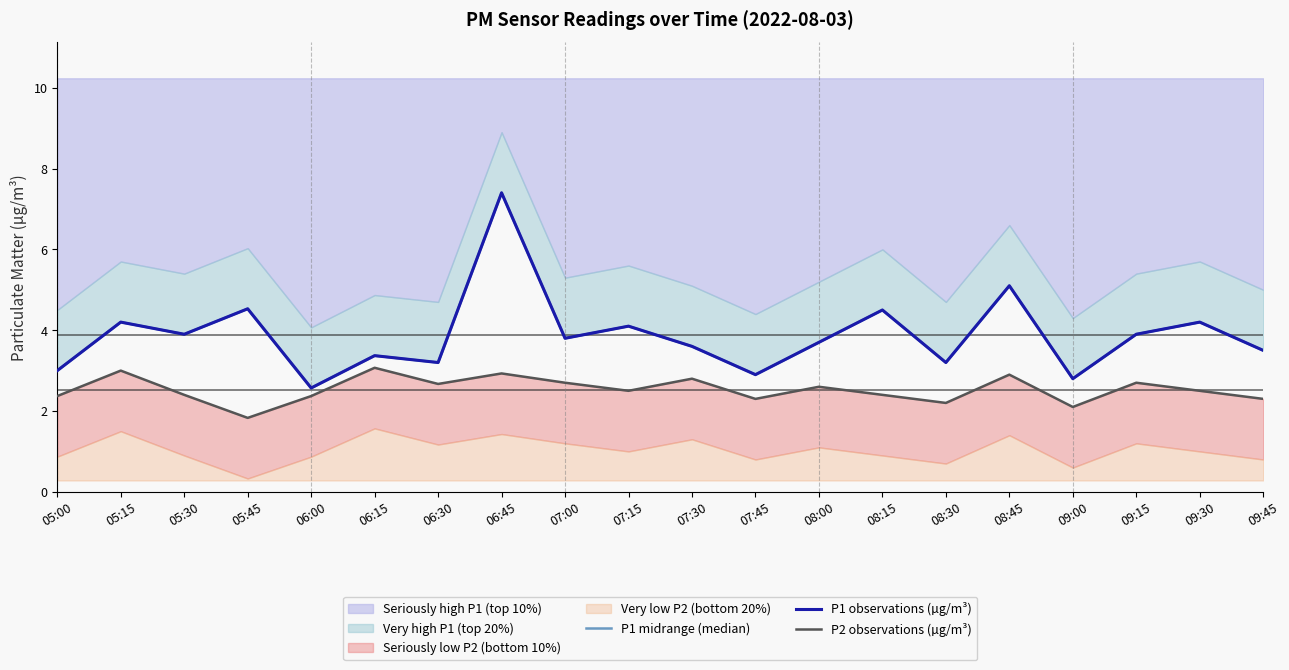

True or false: P1 midrange (median) and P2 observations (µg/m³) intersect in this chart.

False